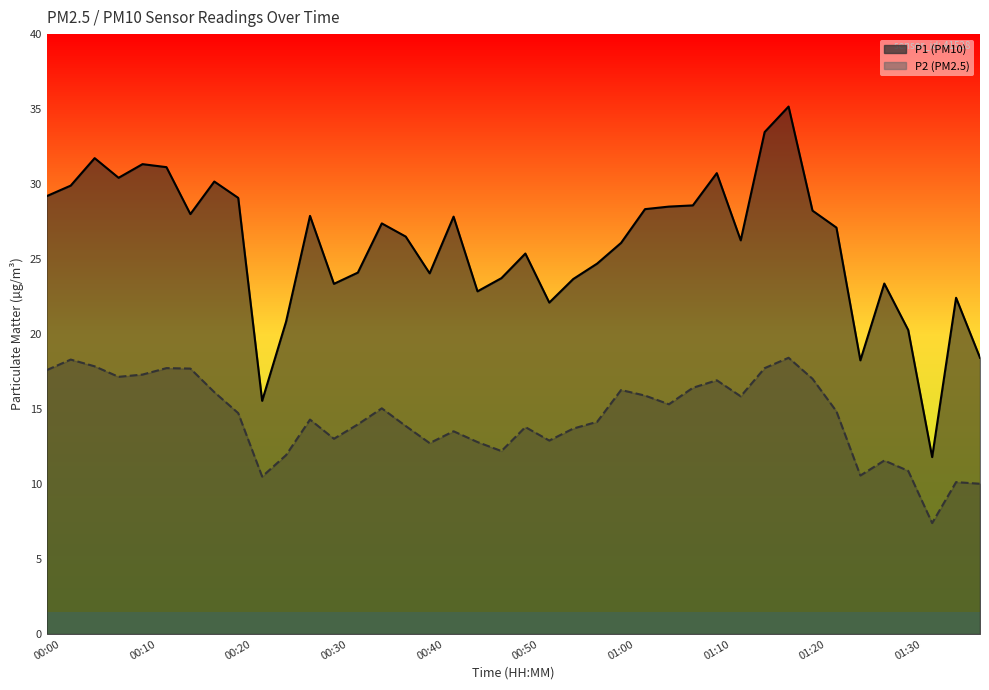

Reading left to right, transcribe all the data shown in this chart.

P1: 29.2	29.9	31.7	30.4	31.3	31.1	28.0	30.2	29.1	15.6	20.8	27.9	23.4	24.1	27.4	26.5	24.1	27.8	22.9	23.7	25.4	22.1	23.7	24.7	26.1	28.3	28.5	28.6	30.7	26.2	33.5	35.2	28.2	27.1	18.2	23.4	20.3	11.8	22.4	18.4
P2: 17.6	18.3	17.9	17.1	17.3	17.7	17.7	16.1	14.7	10.5	11.9	14.3	13.0	14.0	15.1	13.9	12.7	13.5	12.8	12.2	13.8	12.9	13.7	14.2	16.3	15.9	15.3	16.4	16.9	15.8	17.7	18.4	17.0	14.8	10.6	11.6	10.9	7.4	10.1	10.0